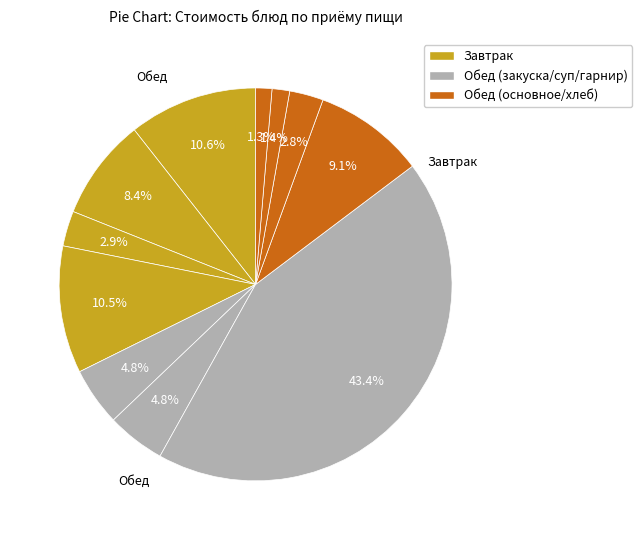

How many slices are in this pie chart?

11